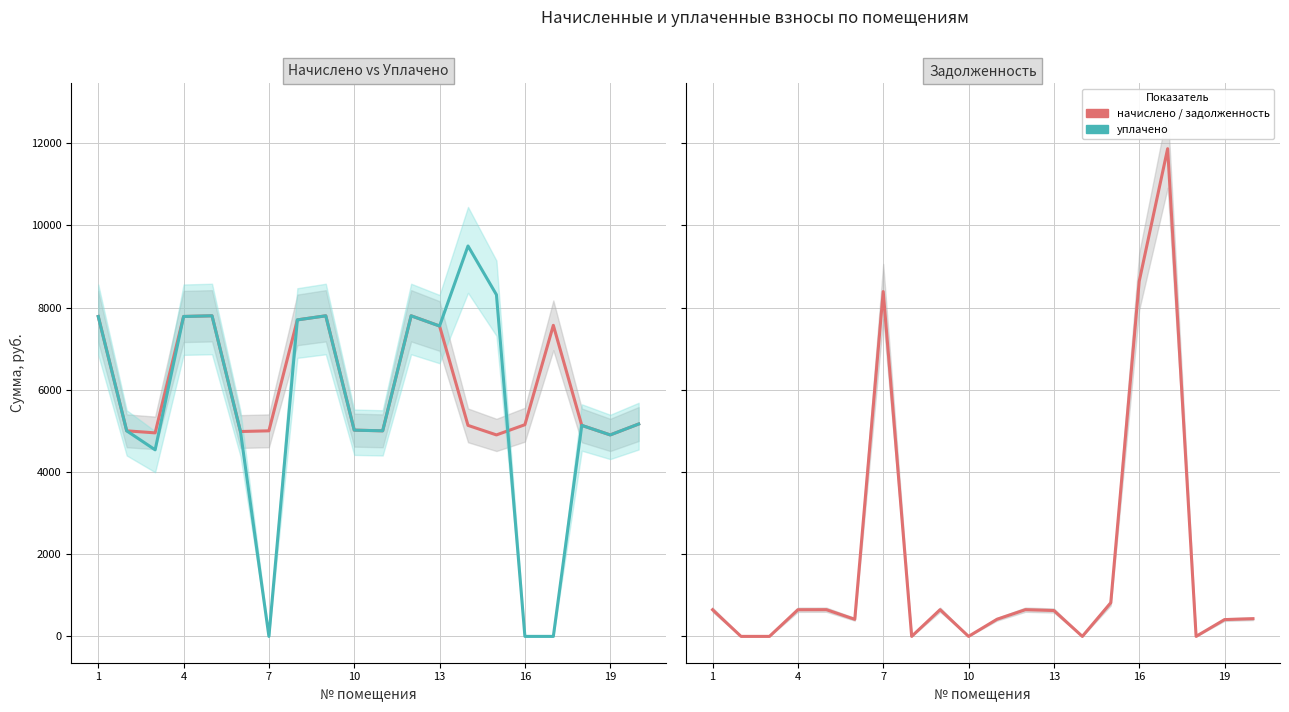

Is it true that задолженность equals 1078.6 at 8?

False